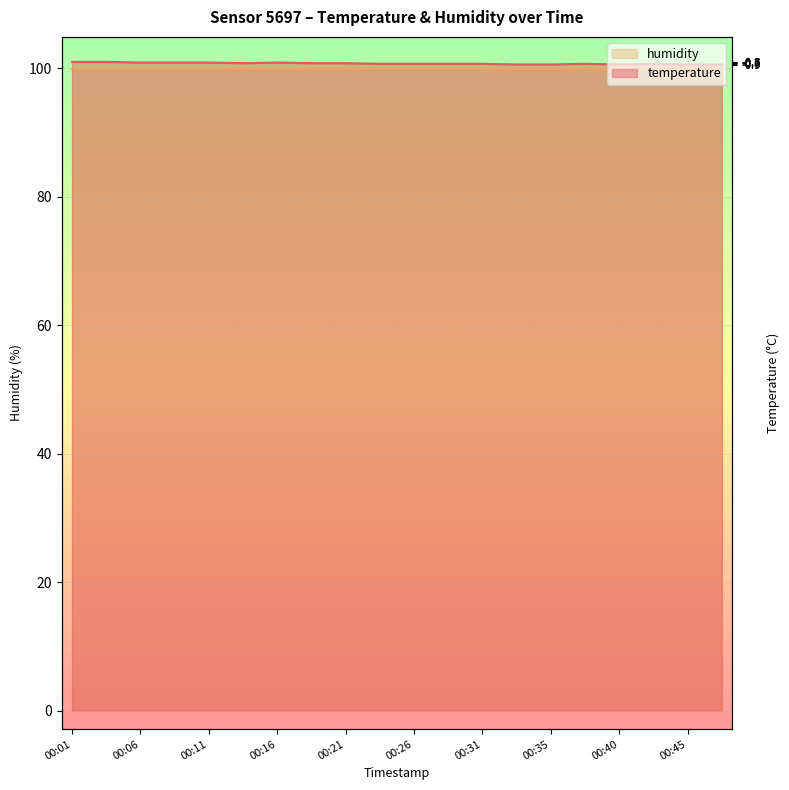

Where is the first local minimum?

00:13